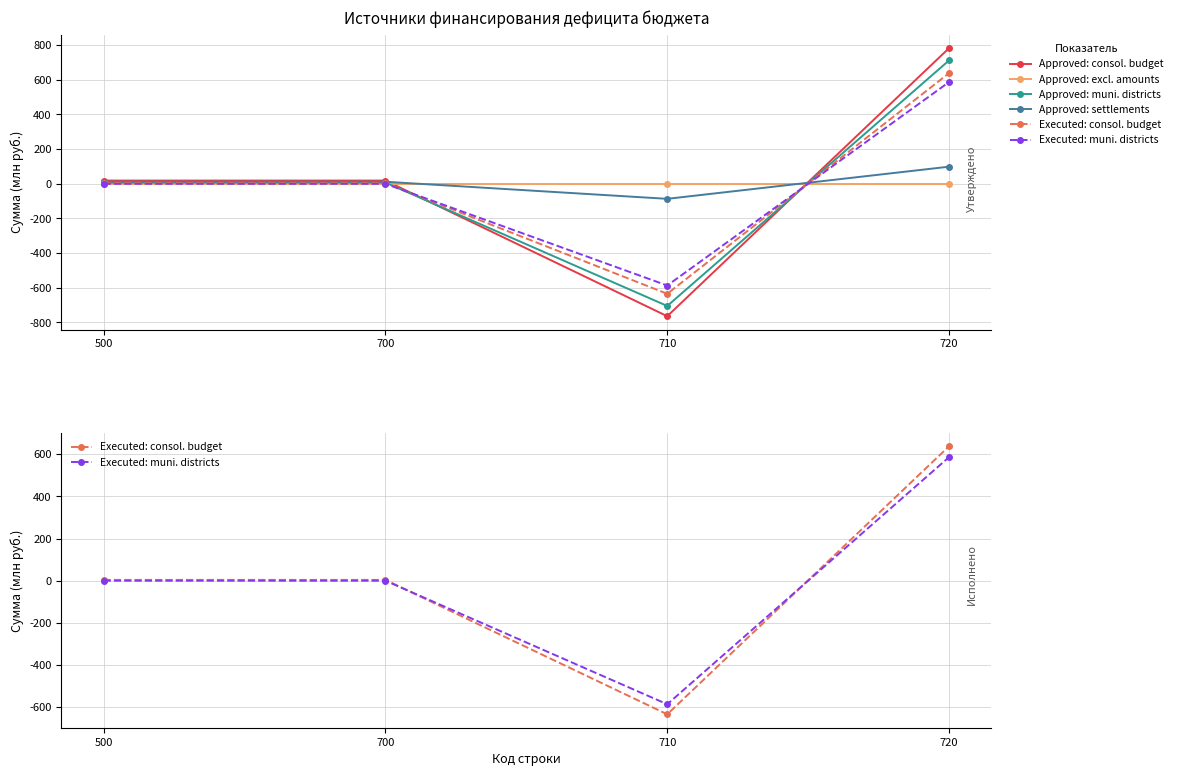

Which series has the widest spread of values?

Approved: consol. budget